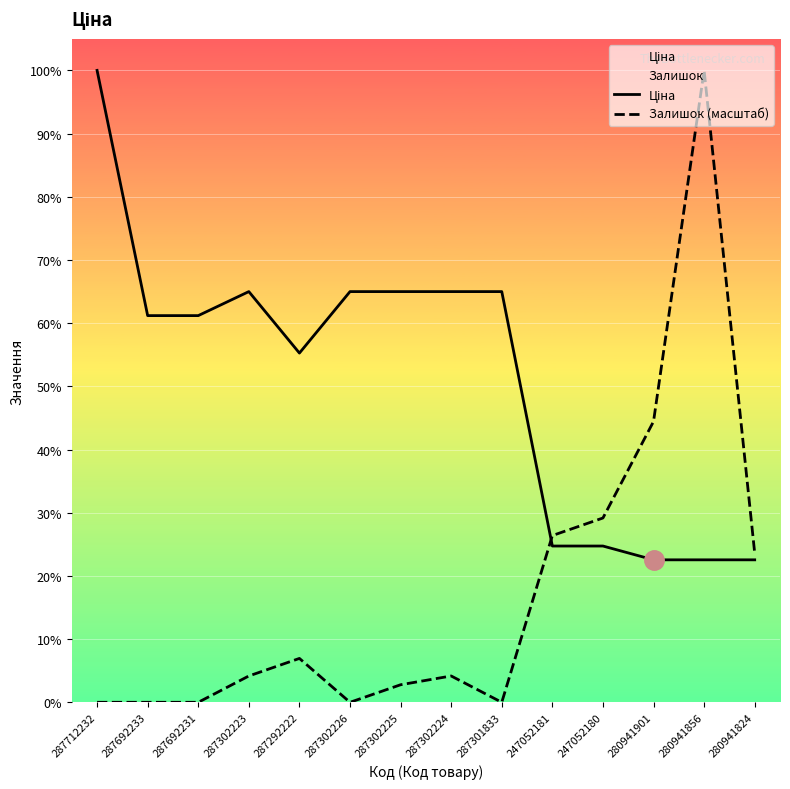

Between 287692231 and 287302223, which series saw the biggest shift?

Залишок (масштаб)